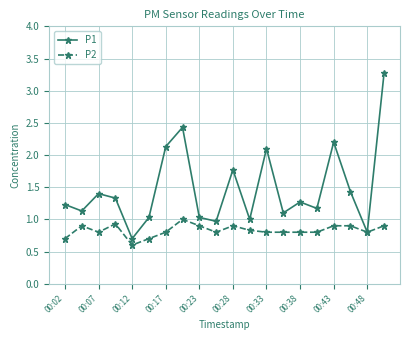

Rank the series by their maximum value, from highest to lowest.

P1, P2